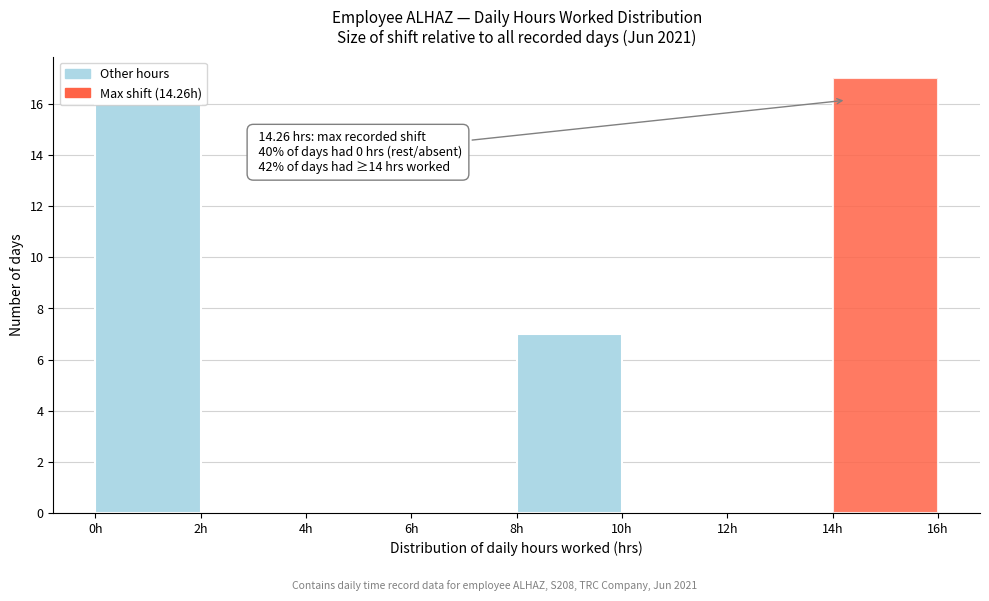

Which range on the x-axis has the tallest bar?

14 to 16